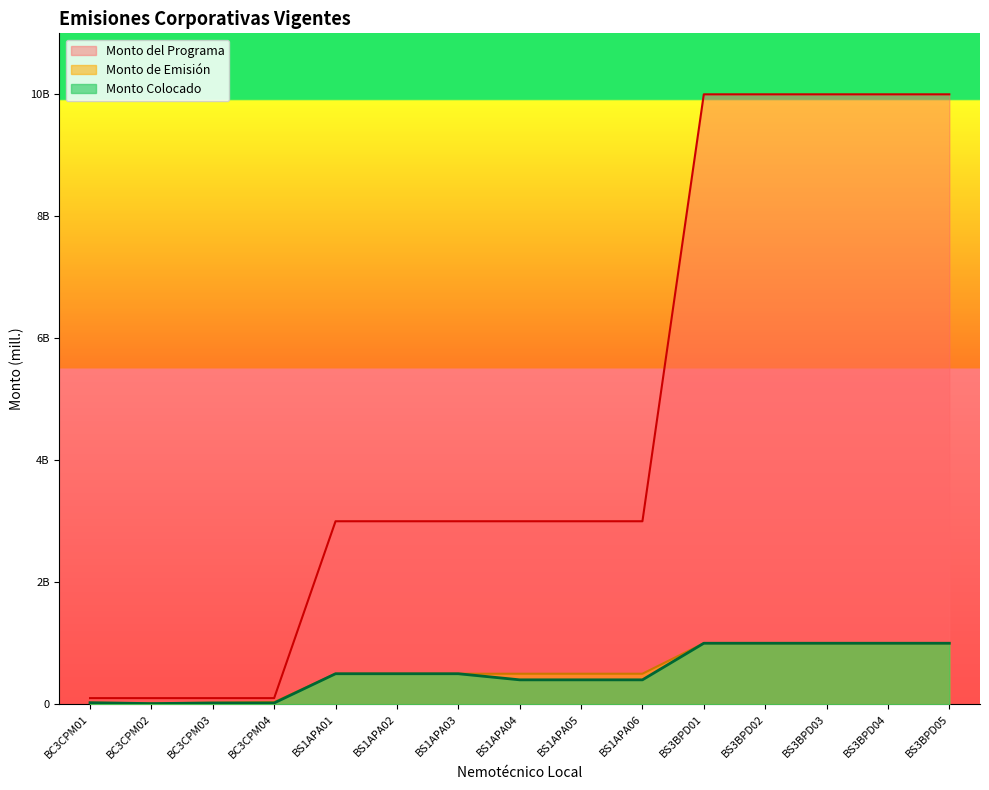

Does the chart have visible grid lines?

No